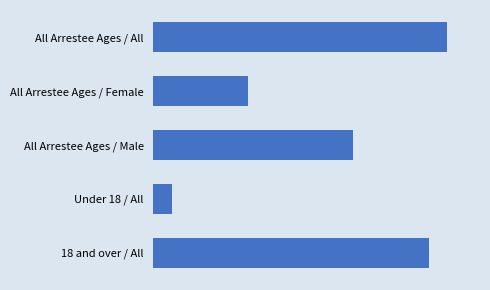

At which category does the chart reach its minimum across all series?

Under 18 / All